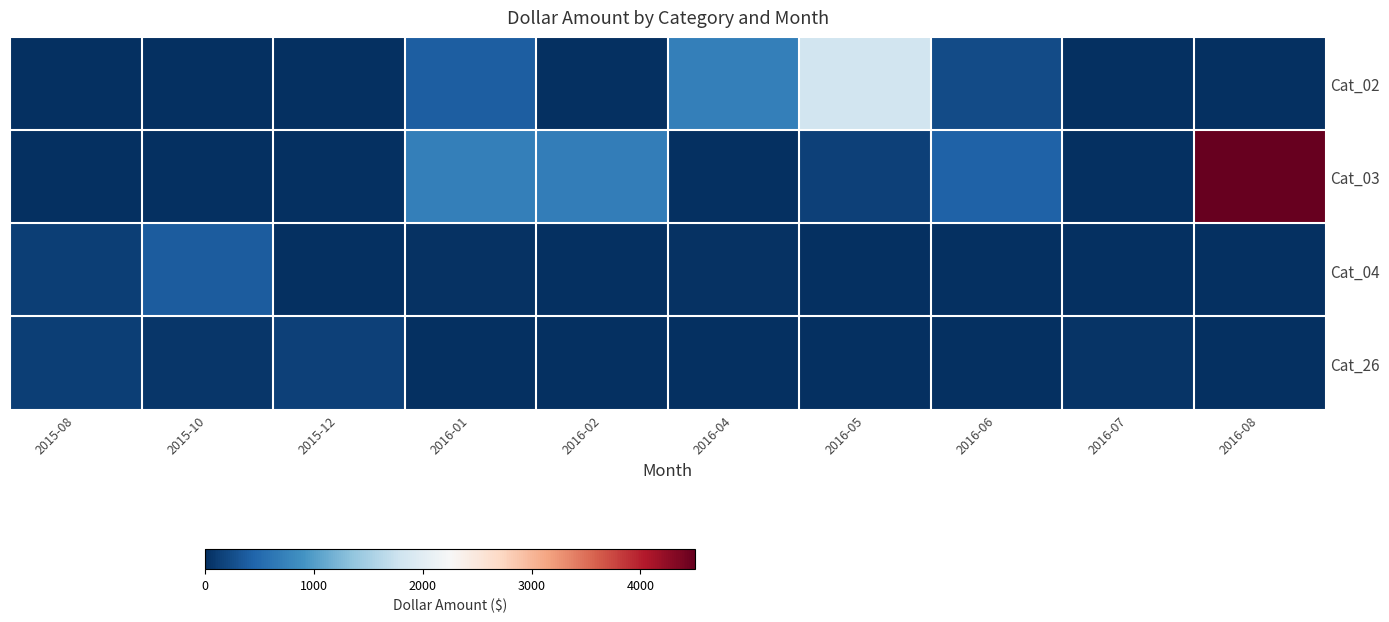

Reading left to right, what are all the values shown in this chart?

Cat_02: 2015-08=0.0	2015-10=0.0	2015-12=0.0	2016-01=395.0	2016-02=0.0	2016-04=711.9	2016-05=1822.6	2016-06=243.6	2016-07=0.0	2016-08=0.0
Cat_03: 2015-08=0.0	2015-10=0.0	2015-12=0.0	2016-01=706.3	2016-02=696.5	2016-04=0.0	2016-05=157.0	2016-06=430.8	2016-07=0.0	2016-08=4502.0
Cat_04: 2015-08=125.0	2015-10=375.0	2015-12=0.0	2016-01=29.6	2016-02=0.0	2016-04=29.6	2016-05=0.0	2016-06=0.0	2016-07=0.0	2016-08=0.0
Cat_26: 2015-08=125.0	2015-10=62.1	2015-12=144.0	2016-01=0.0	2016-02=0.0	2016-04=0.0	2016-05=0.0	2016-06=0.0	2016-07=48.0	2016-08=0.0